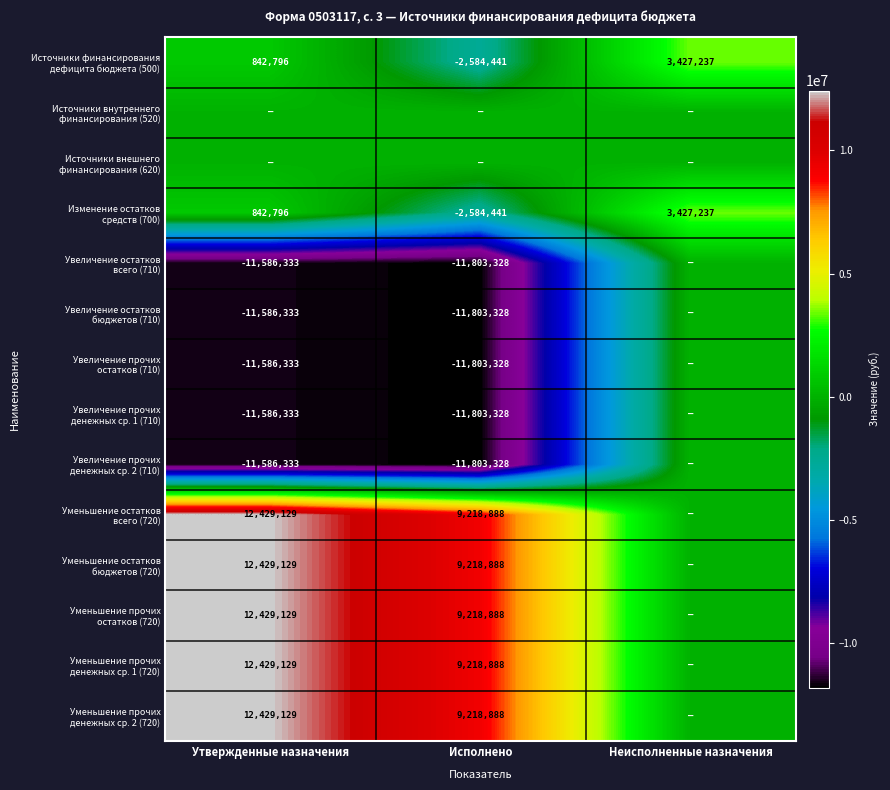

Count the number of data series in this chart.

14